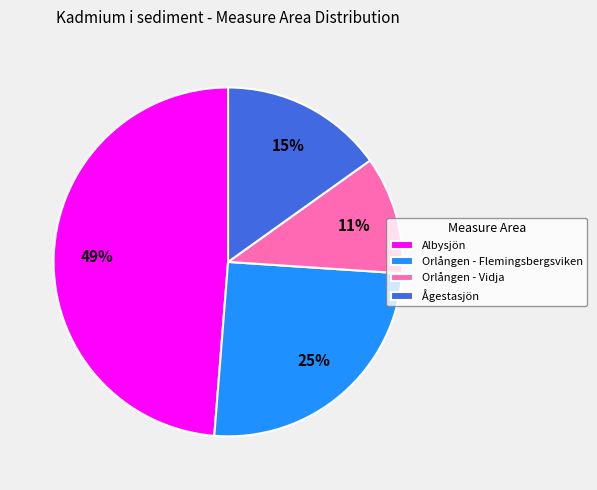

To the nearest percent, what is the combined percentage of Ågestasjön and Orlången - Flemingsbergsviken?

40%